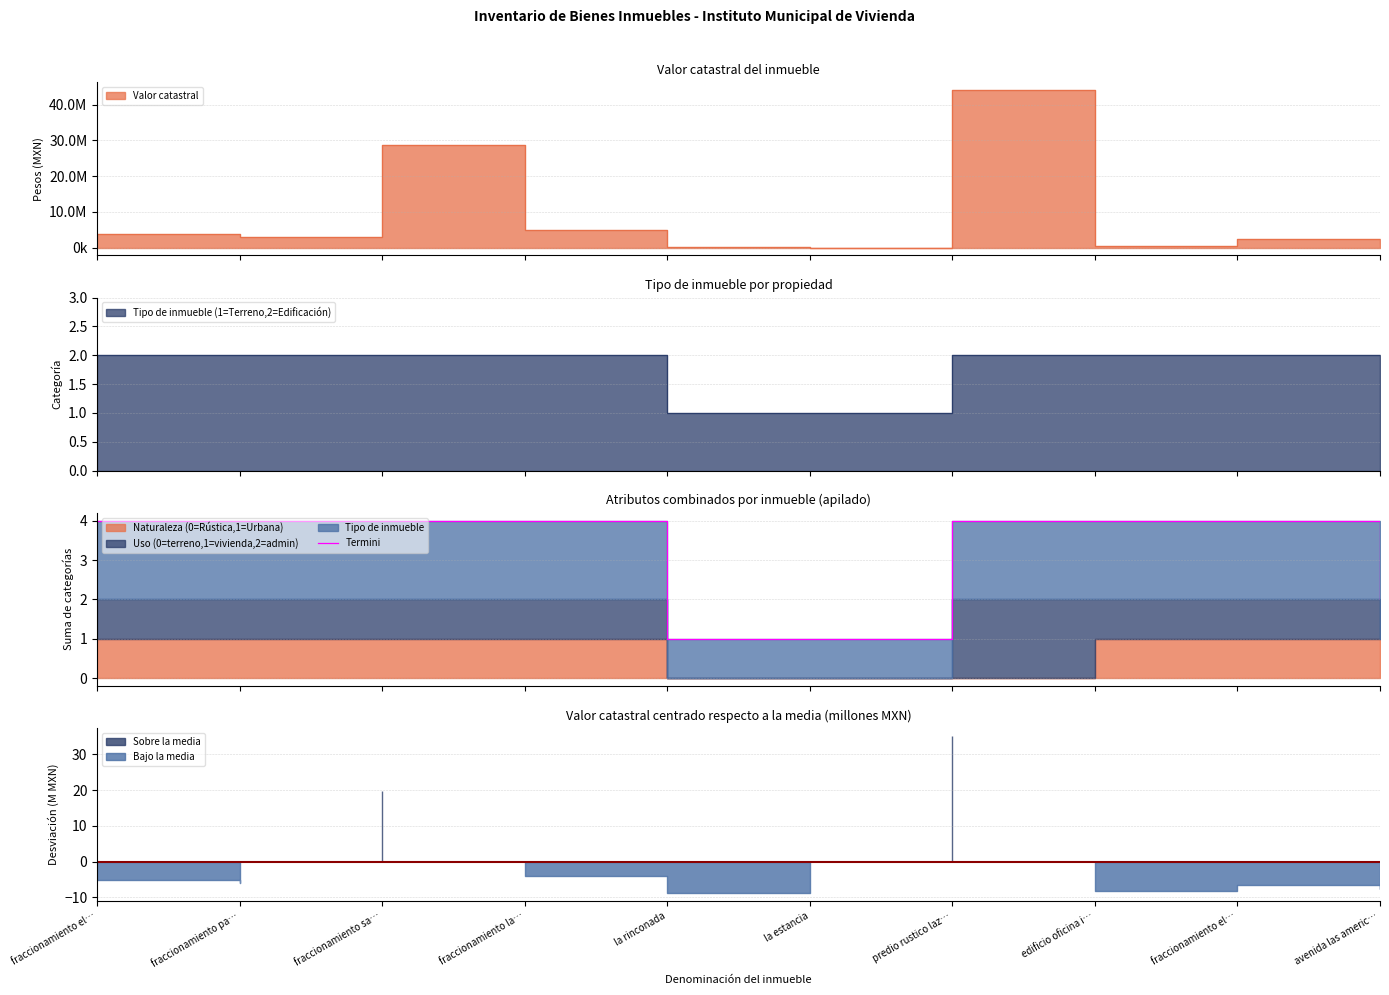

Where is the data nearest to the value 2?

avenida las americ…